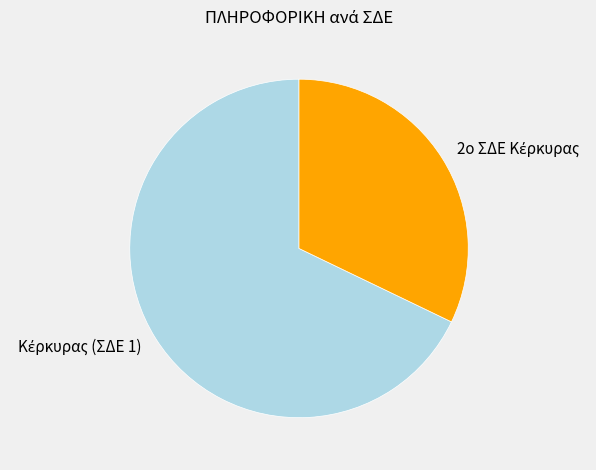

What percentage is the 2ο ΣΔΕ Κέρκυρας slice, to the nearest percent?

32%